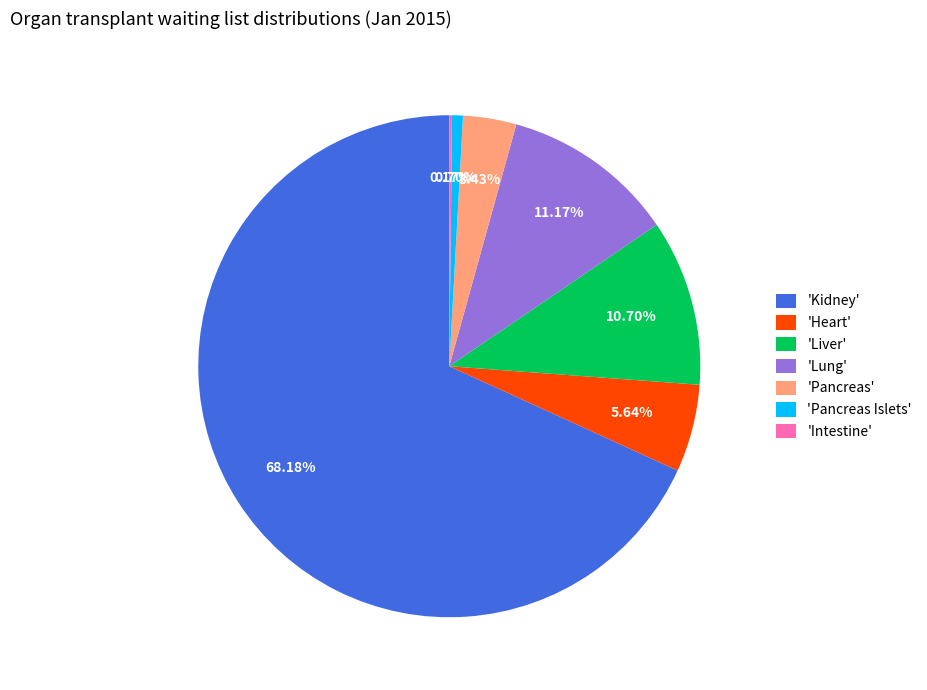

Is there a majority slice in this chart?

Yes